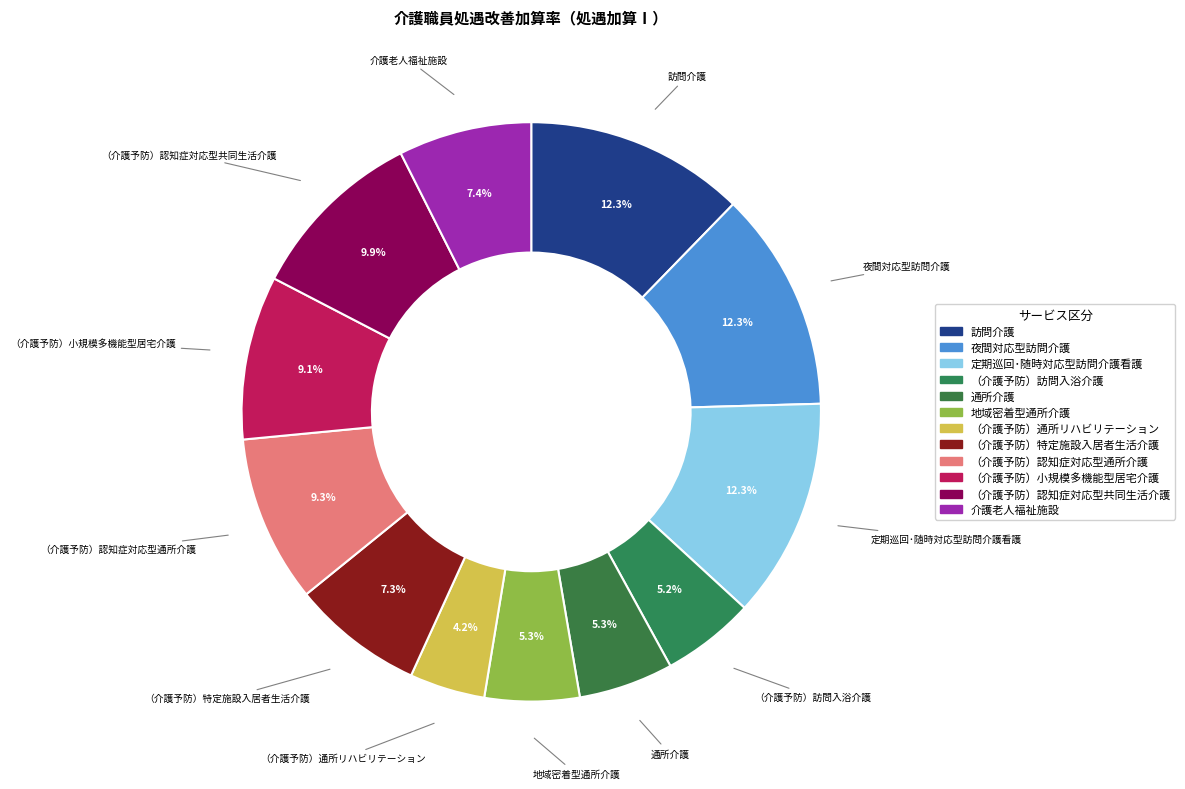

The （介護予防）小規模多機能型居宅介護 slice represents 9% of the pie. True or false?

True